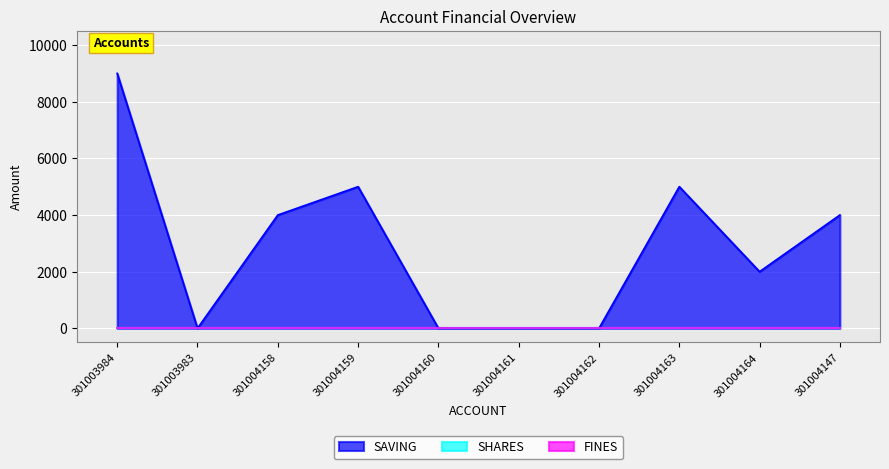

What is the label of the 6th point from the right?

301004160